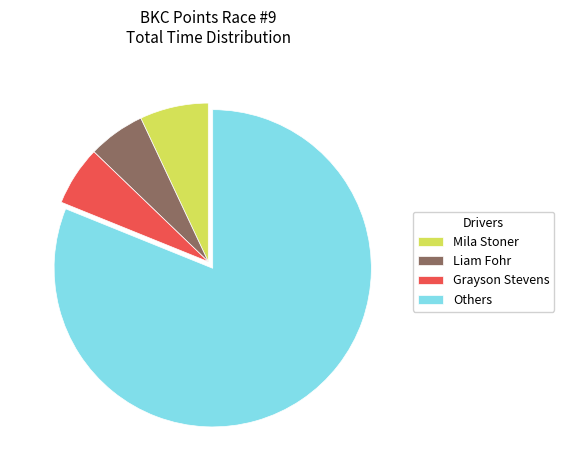

Which slice is the largest?

Others